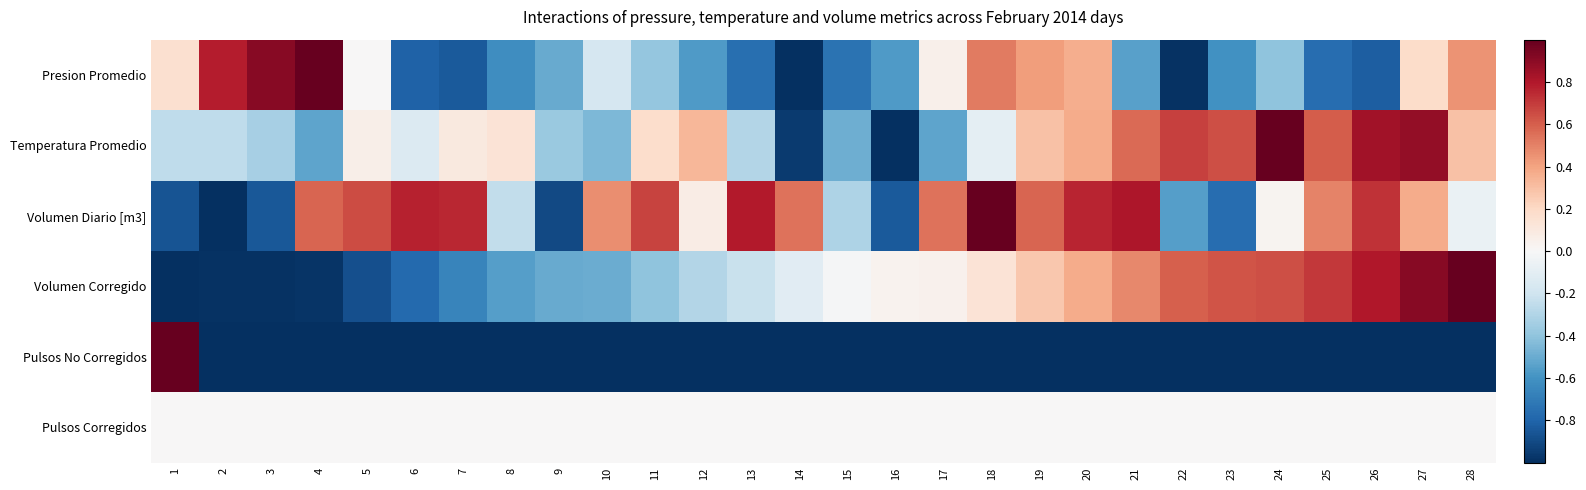

At which category is the sum across all series the highest?

27